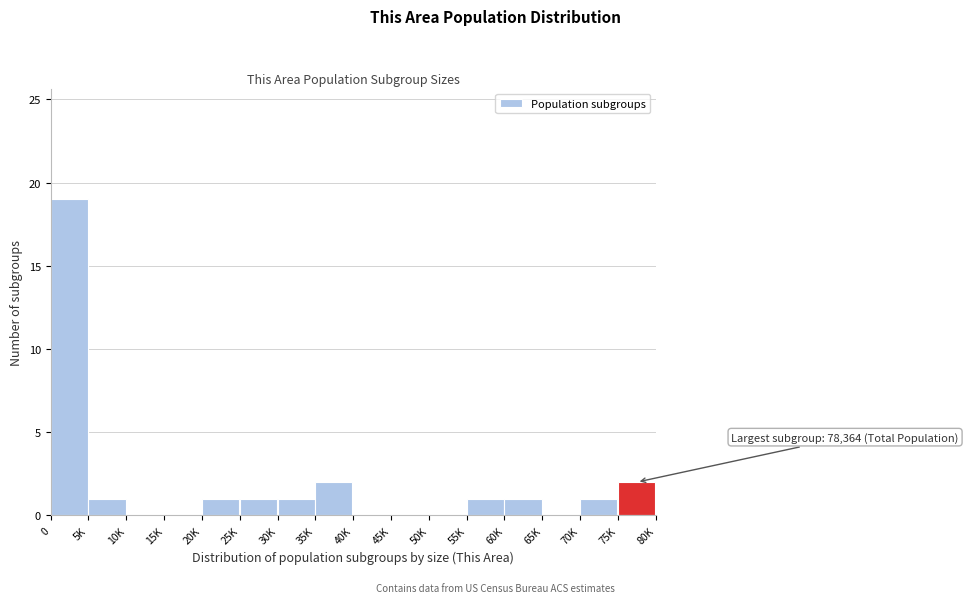

Reading left to right, list all the values displayed in this chart.

0=19	5K=1	10K=0	15K=0	20K=1	25K=1	30K=1	35K=2	40K=0	45K=0	50K=0	55K=1	60K=1	65K=0	70K=1	75K=2